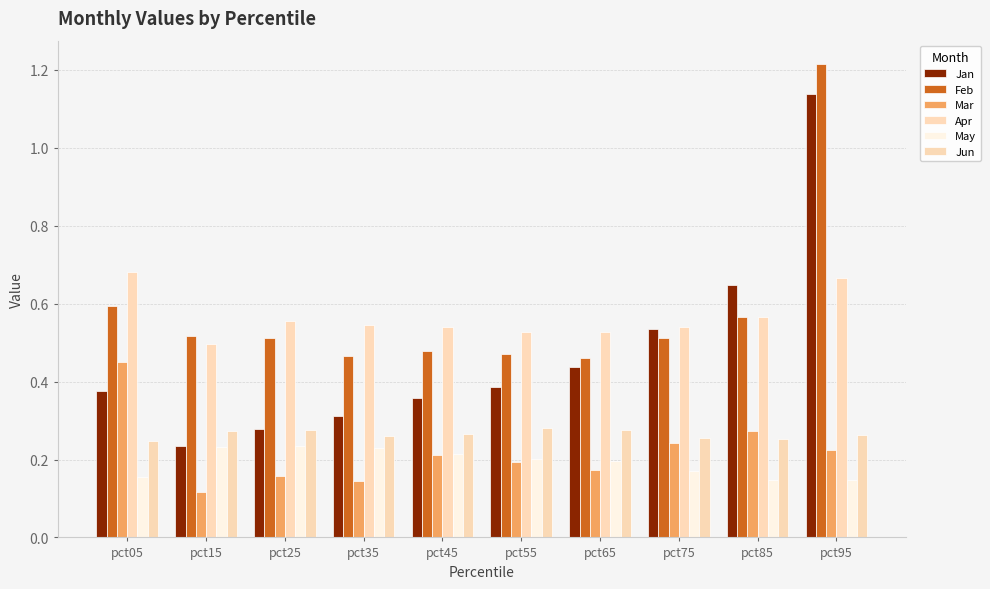

Reading left to right, what are all the values shown in this chart?

Jan: pct05=0.4	pct15=0.2	pct25=0.3	pct35=0.3	pct45=0.4	pct55=0.4	pct65=0.4	pct75=0.5	pct85=0.6	pct95=1.1
Feb: pct05=0.6	pct15=0.5	pct25=0.5	pct35=0.5	pct45=0.5	pct55=0.5	pct65=0.5	pct75=0.5	pct85=0.6	pct95=1.2
Mar: pct05=0.4	pct15=0.1	pct25=0.2	pct35=0.1	pct45=0.2	pct55=0.2	pct65=0.2	pct75=0.2	pct85=0.3	pct95=0.2
Apr: pct05=0.7	pct15=0.5	pct25=0.6	pct35=0.5	pct45=0.5	pct55=0.5	pct65=0.5	pct75=0.5	pct85=0.6	pct95=0.7
May: pct05=0.2	pct15=0.2	pct25=0.2	pct35=0.2	pct45=0.2	pct55=0.2	pct65=0.2	pct75=0.2	pct85=0.1	pct95=0.1
Jun: pct05=0.2	pct15=0.3	pct25=0.3	pct35=0.3	pct45=0.3	pct55=0.3	pct65=0.3	pct75=0.3	pct85=0.3	pct95=0.3